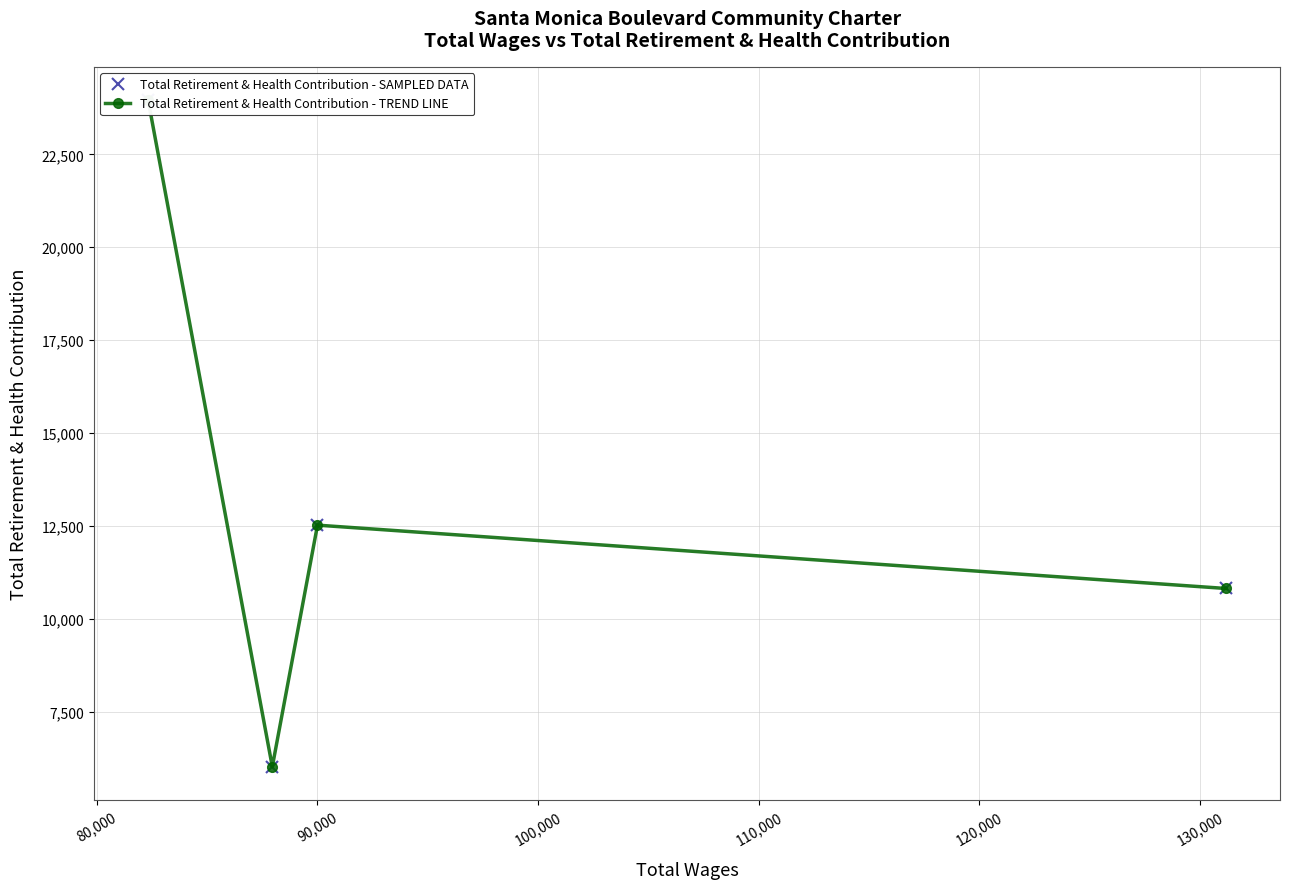

The value of Total Retirement & Health Contribution - TREND LINE at 90,000 is 17757. True or false?

False